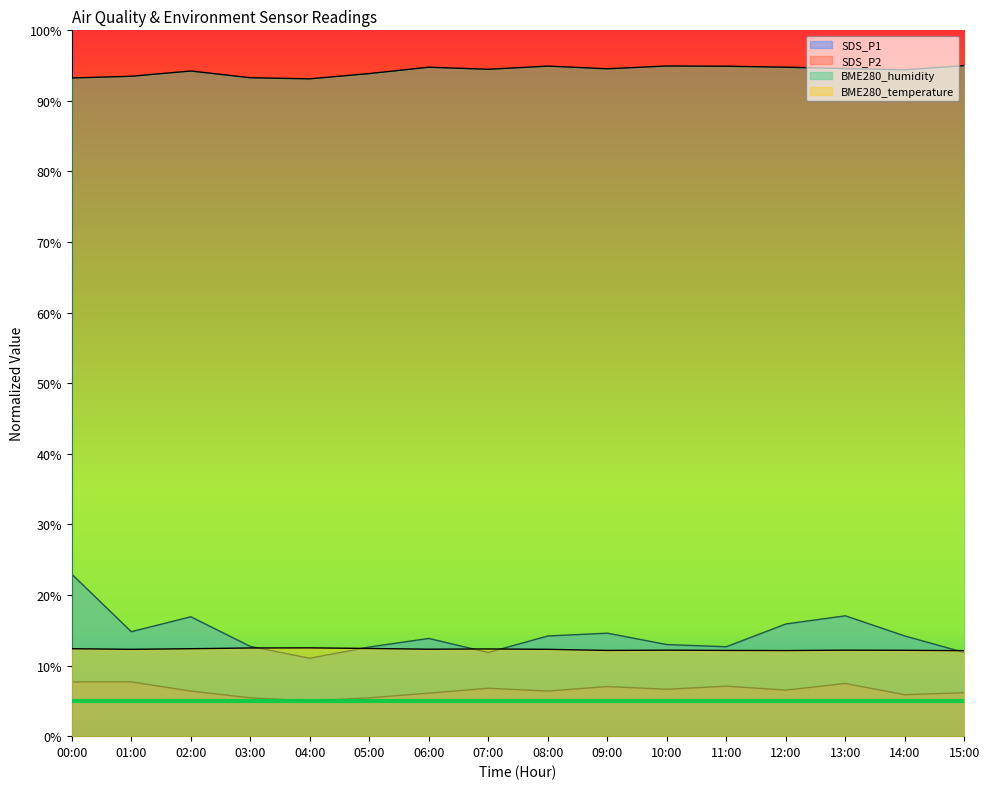

What are all the series names shown in the legend?

SDS_P1, SDS_P2, BME280_humidity, BME280_temperature